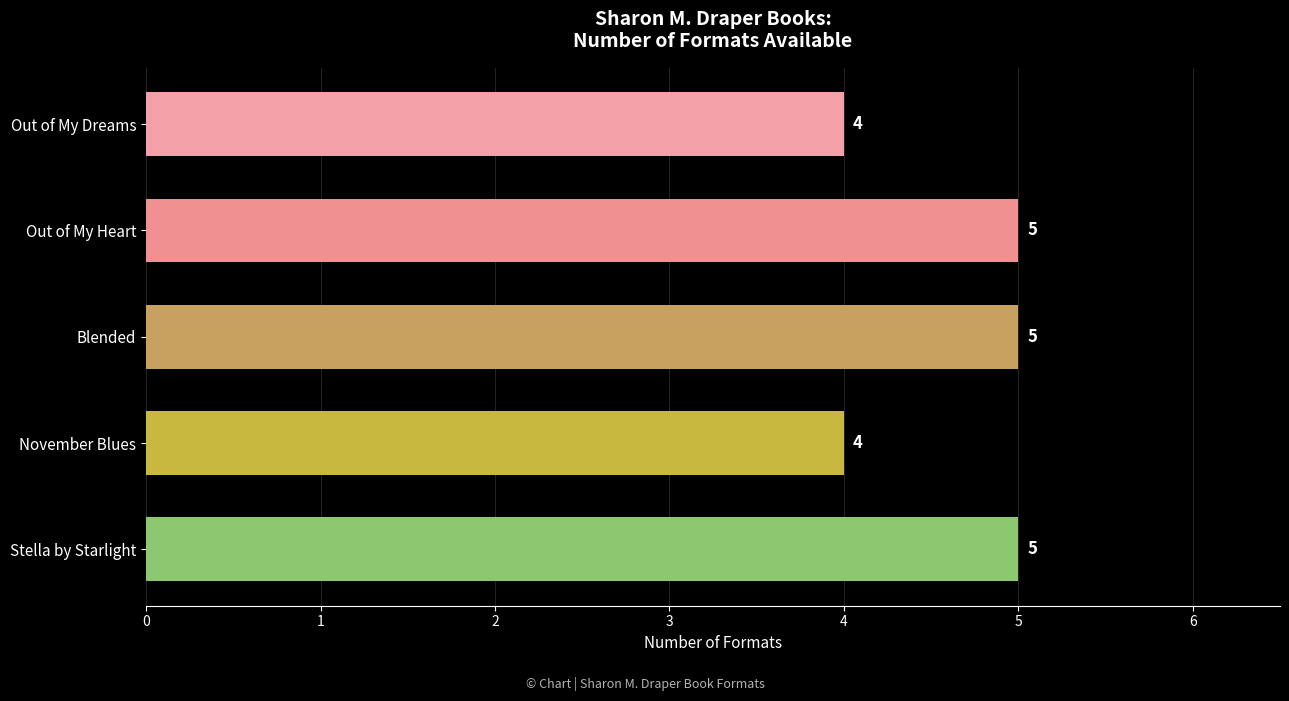

Between Blended and Out of My Dreams, which is larger?

Blended